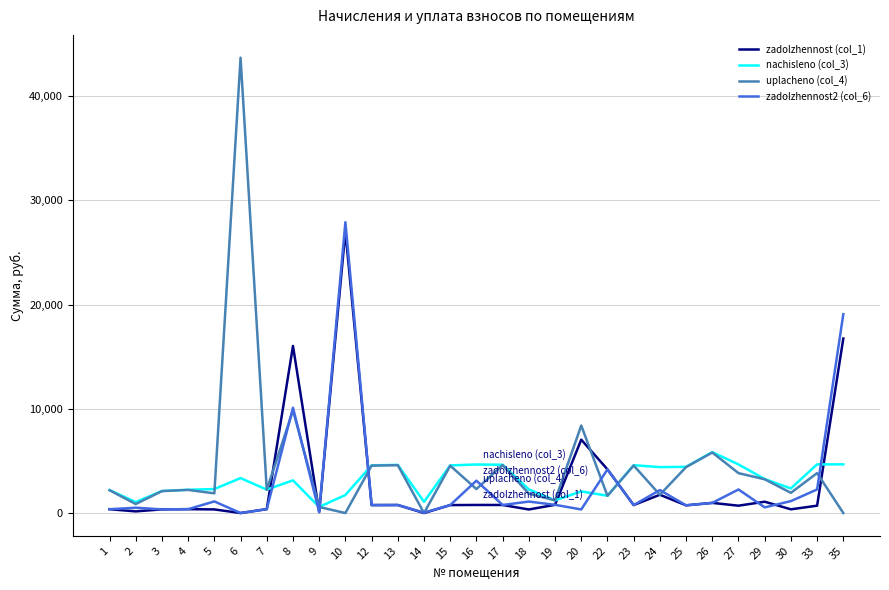

How many values in the uplacheno (col_4) series are below 2232?

14